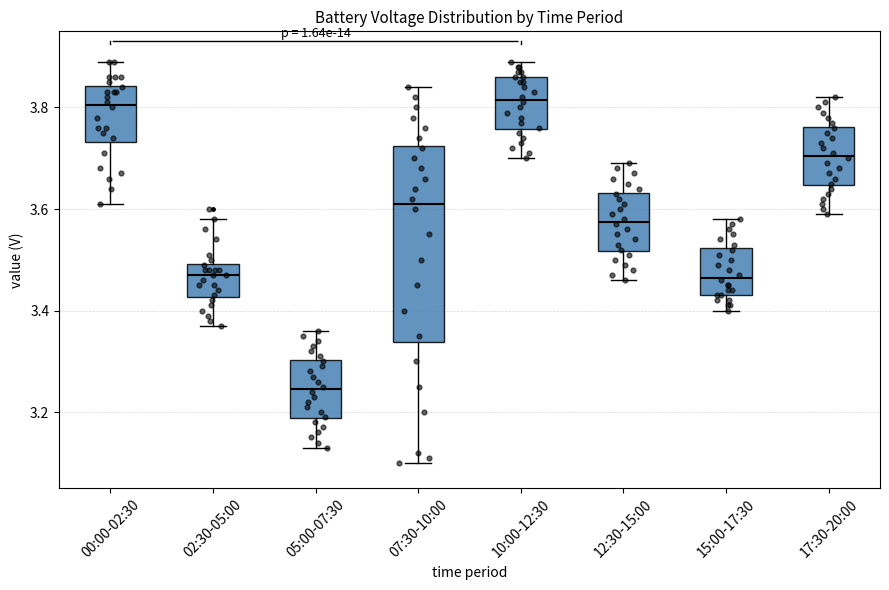

Where does the median line of the box for 17:30-20:00 sit on the y-axis? The values are not printed on the chart, so give them approximately, as read against the axis.

3.70